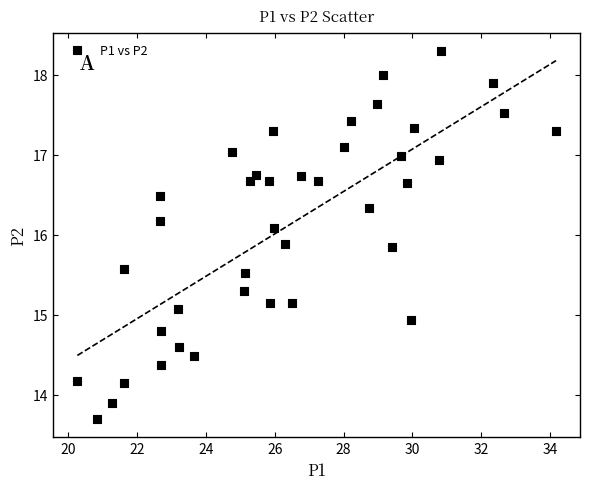

What is the range of X values (max minus min)?

13.9